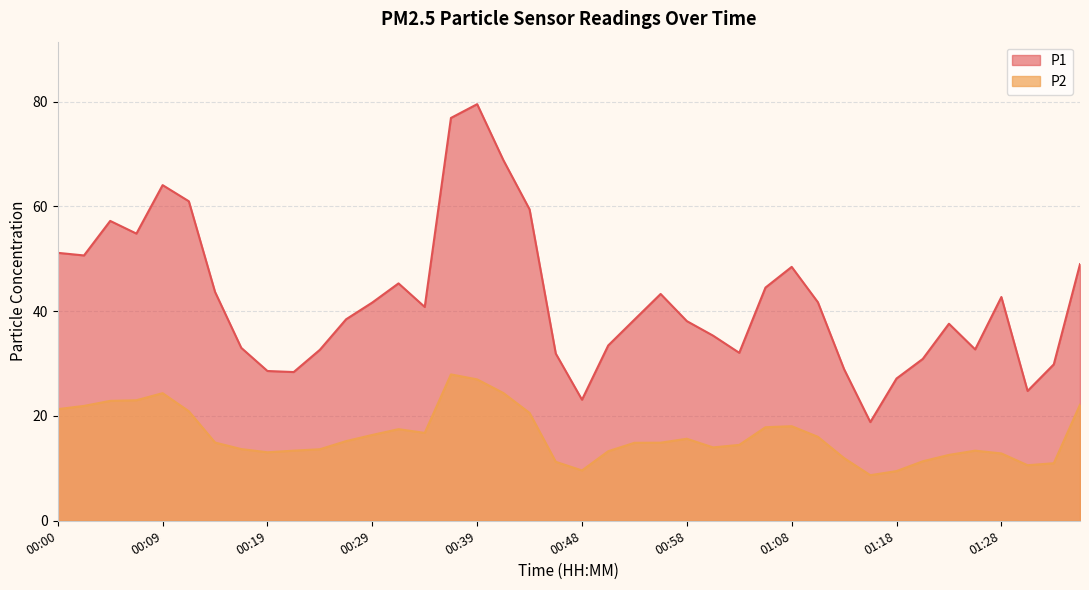

List the series in order of their peak value, highest first.

P1, P2